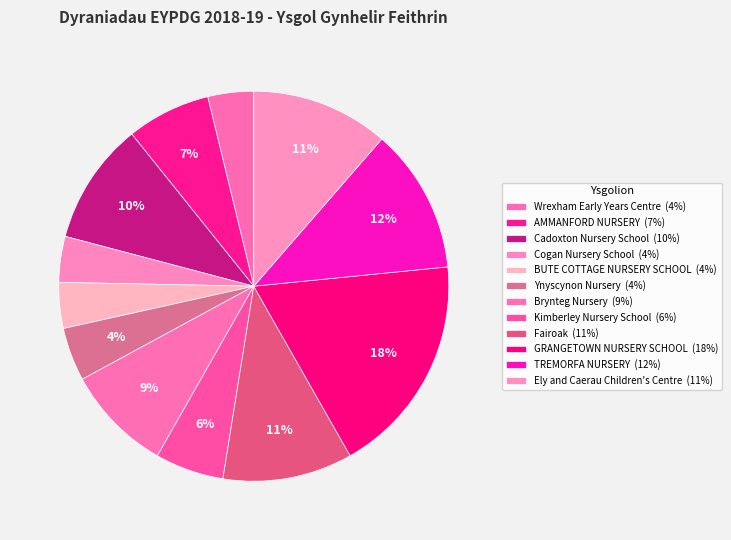

What percentage is the Ynyscynon Nursery slice, to the nearest percent?

4%